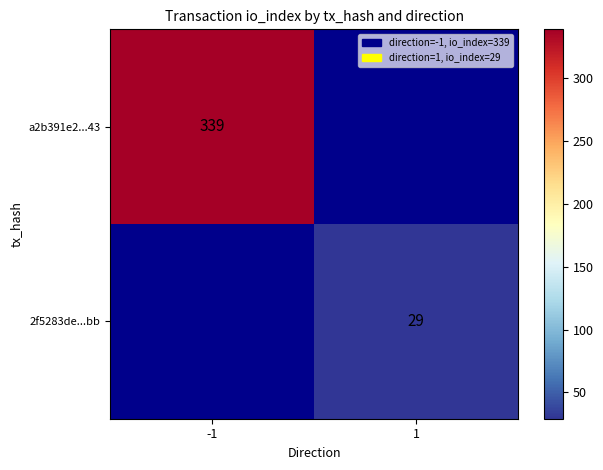

The value of a2b391e2...43 at -1 is 339. True or false?

True